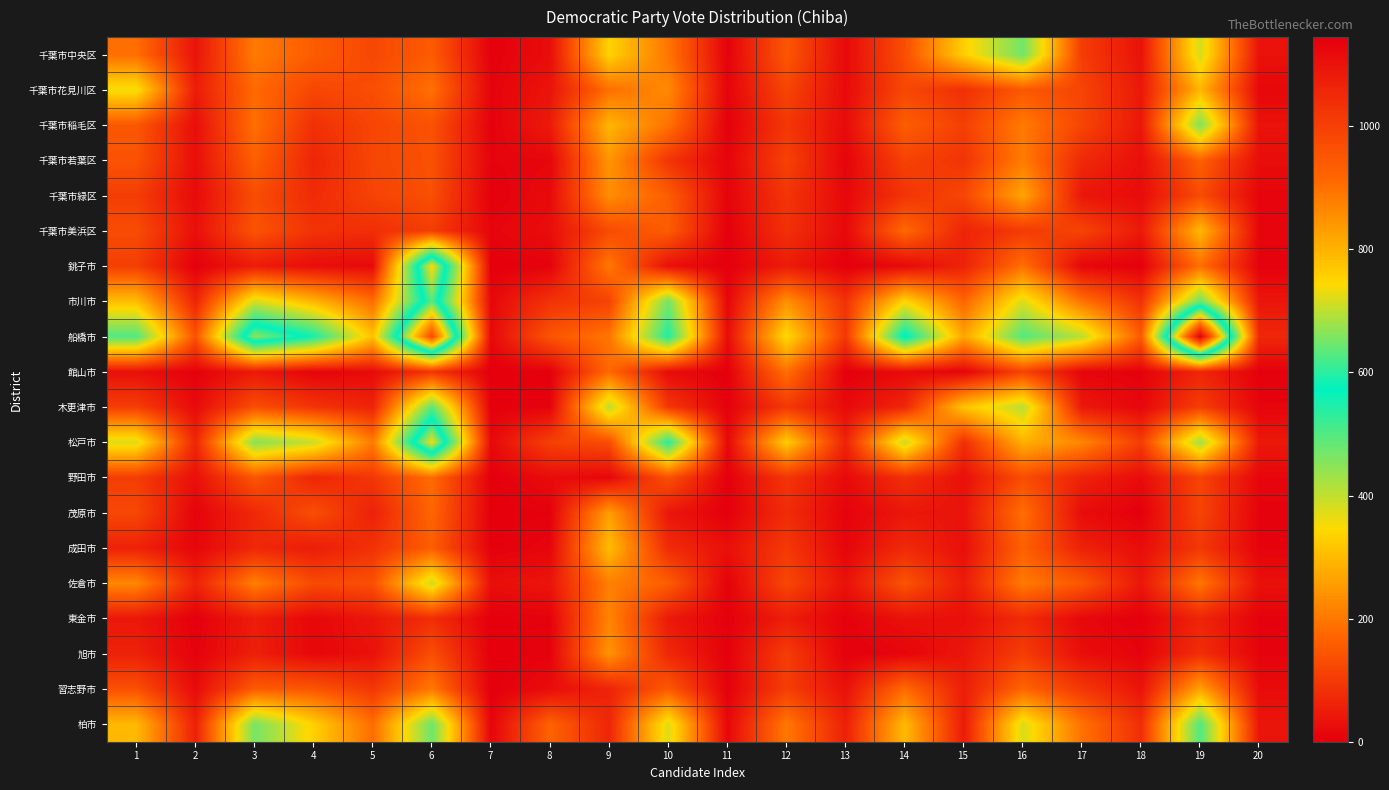

Which series changed the most between 16 and 17?

千葉市中央区